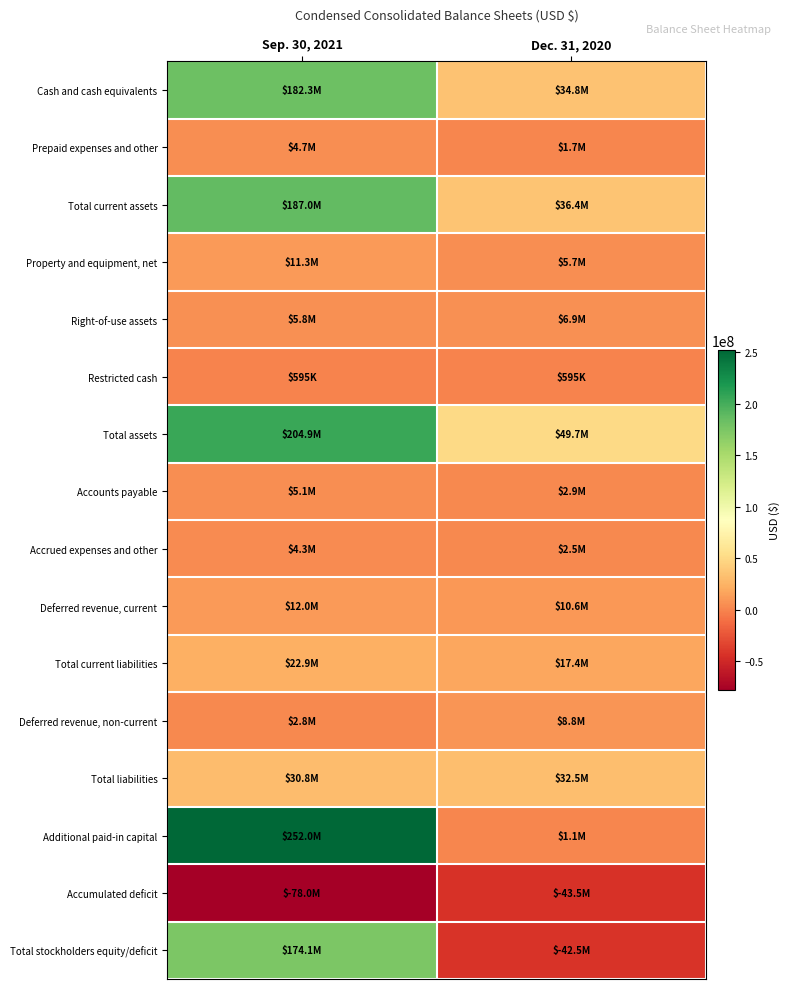

Which has a higher value, Dec. 31, 2020 or Sep. 30, 2021?

Sep. 30, 2021